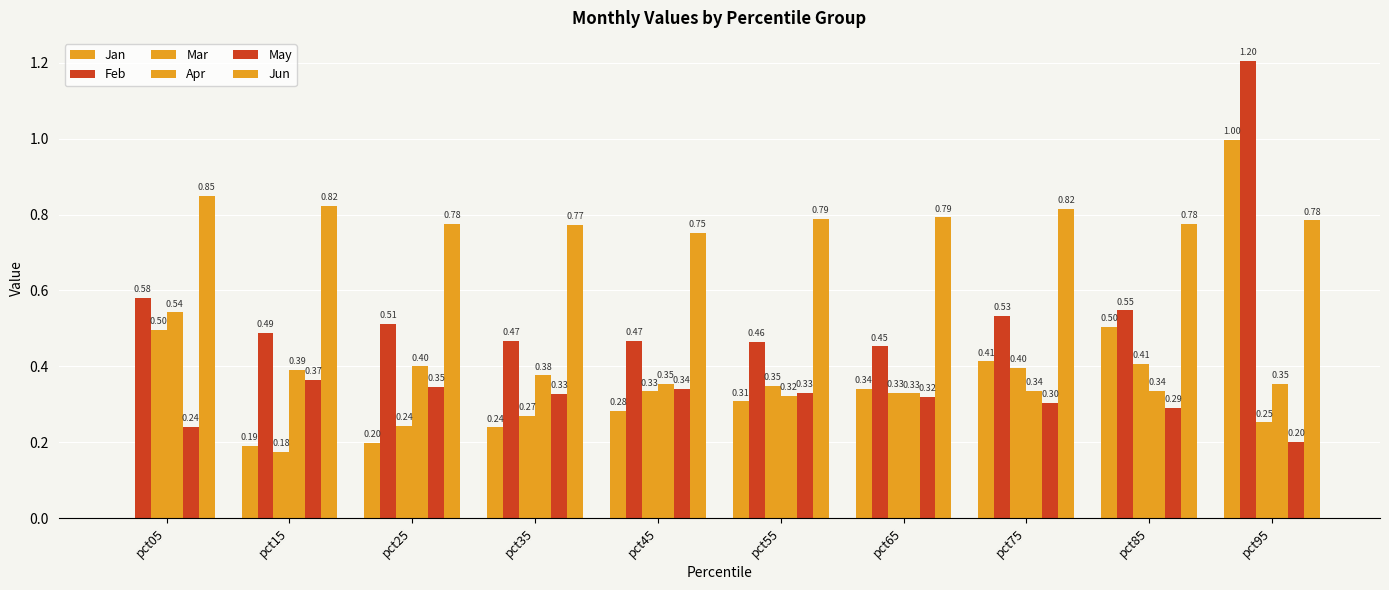

How many series are shown in this chart?

6